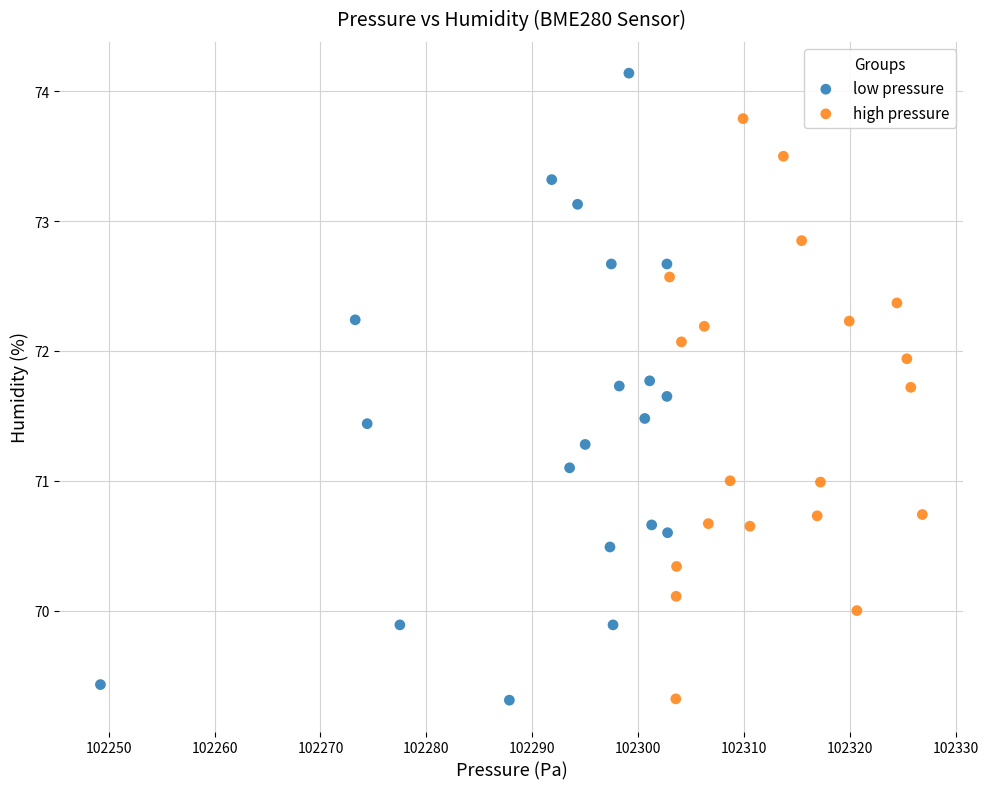

What are all the series names shown in the legend?

low pressure, high pressure